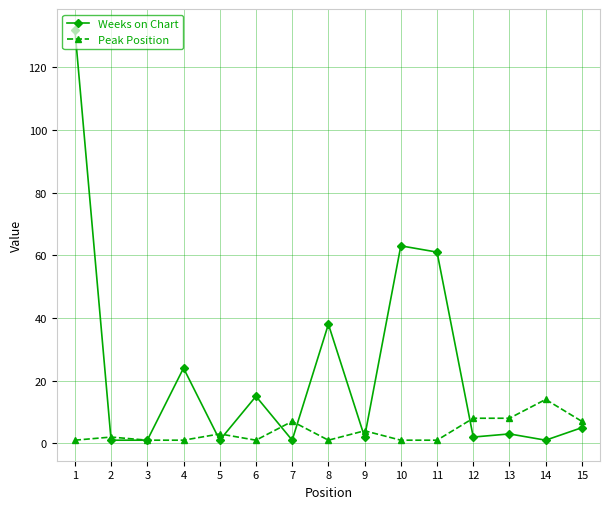

Which series has the largest total across all categories?

Weeks on Chart